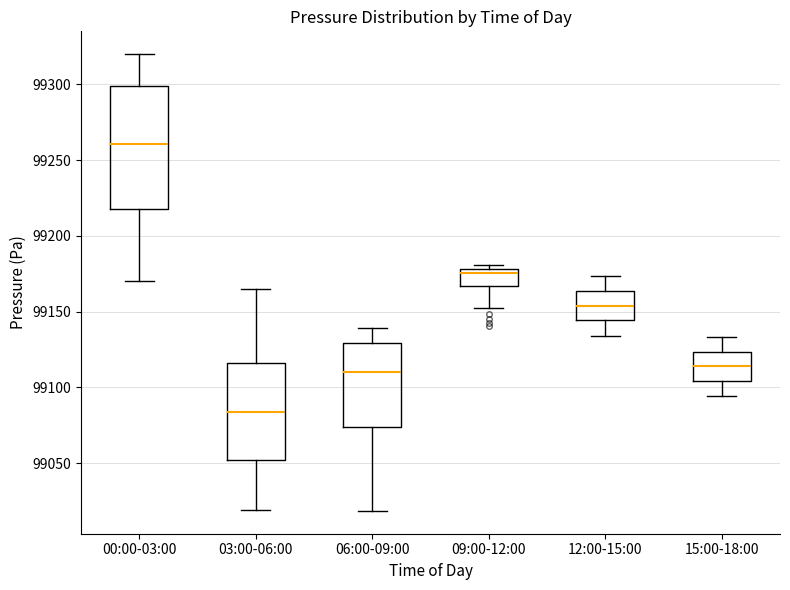

Where does the lower whisker of the box for 06:00-09:00 end on the y-axis? The values are not printed on the chart, so give them approximately, as read against the axis.

99020